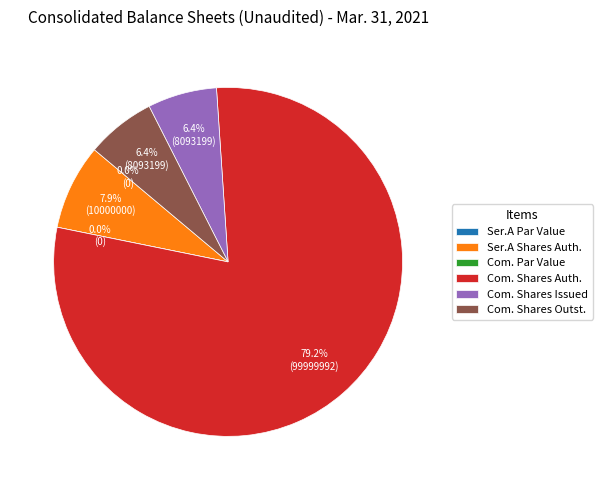

Which slice is the largest?

Common stock, shares authorized